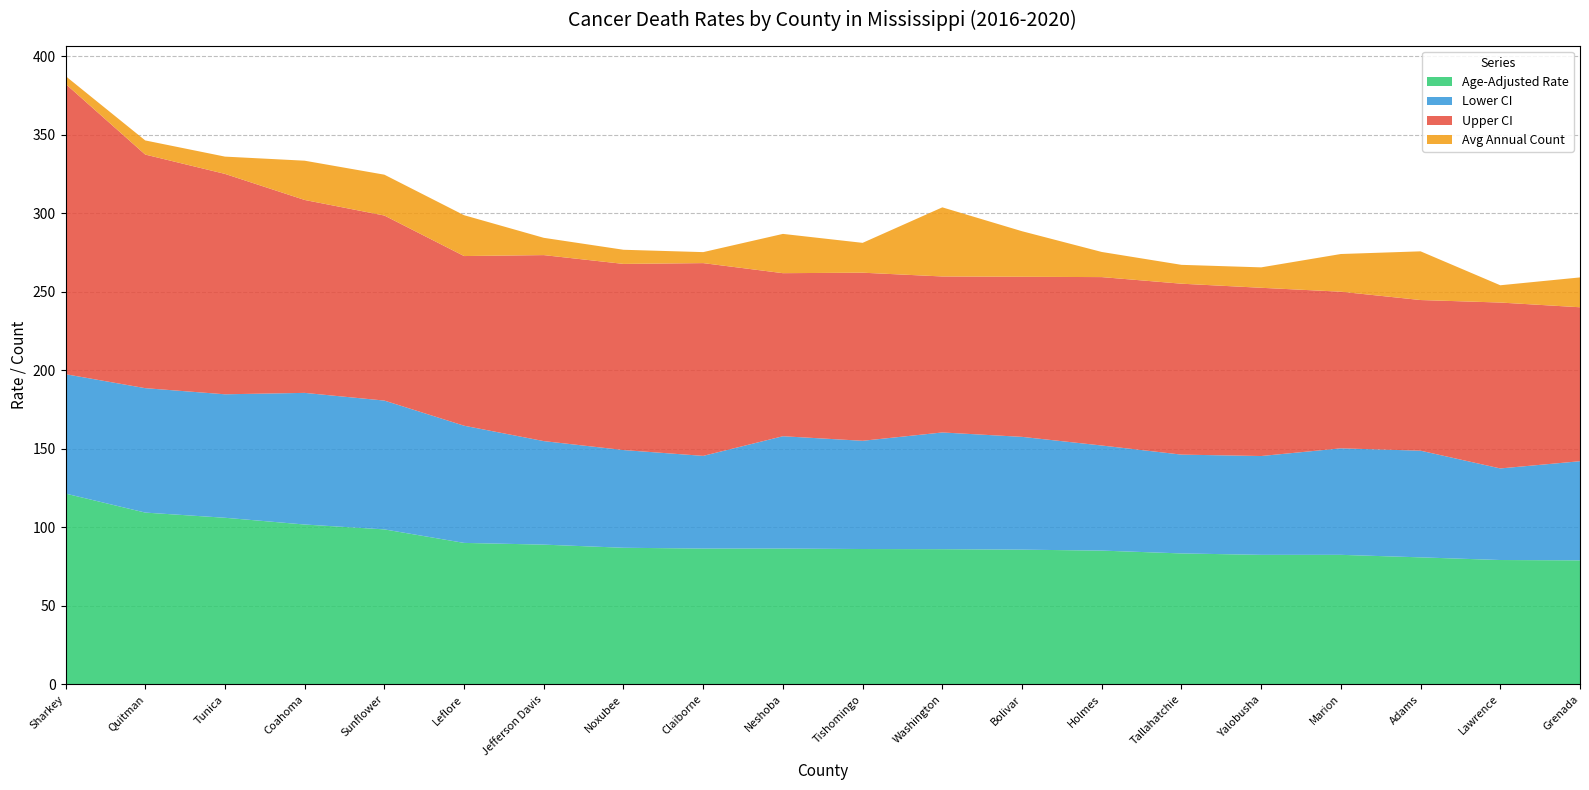

Reading right to left, transcribe all the data shown in this chart.

Age-Adjusted Rate: 79.0	79.2	80.9	82.5	82.5	83.4	85.2	85.8	86.1	86.2	86.5	86.5	87.0	89.0	90.1	98.7	101.8	106.1	109.4	121.5
Lower CI: 63.1	58.3	67.9	67.8	62.9	62.9	66.9	71.8	74.3	68.9	71.5	59.0	62.2	65.9	74.6	82.0	83.8	78.6	79.2	76.0
Upper CI: 98.0	105.6	95.9	99.7	107.1	108.8	107.2	101.9	99.3	107.0	103.8	122.7	118.5	118.4	108.0	117.8	122.8	140.3	148.7	184.8
Avg Annual Count: 19.0	11.0	31.0	24.0	13.0	12.0	16.0	29.0	44.0	19.0	25.0	7.0	9.0	11.0	26.0	26.0	25.0	11.0	9.0	5.0